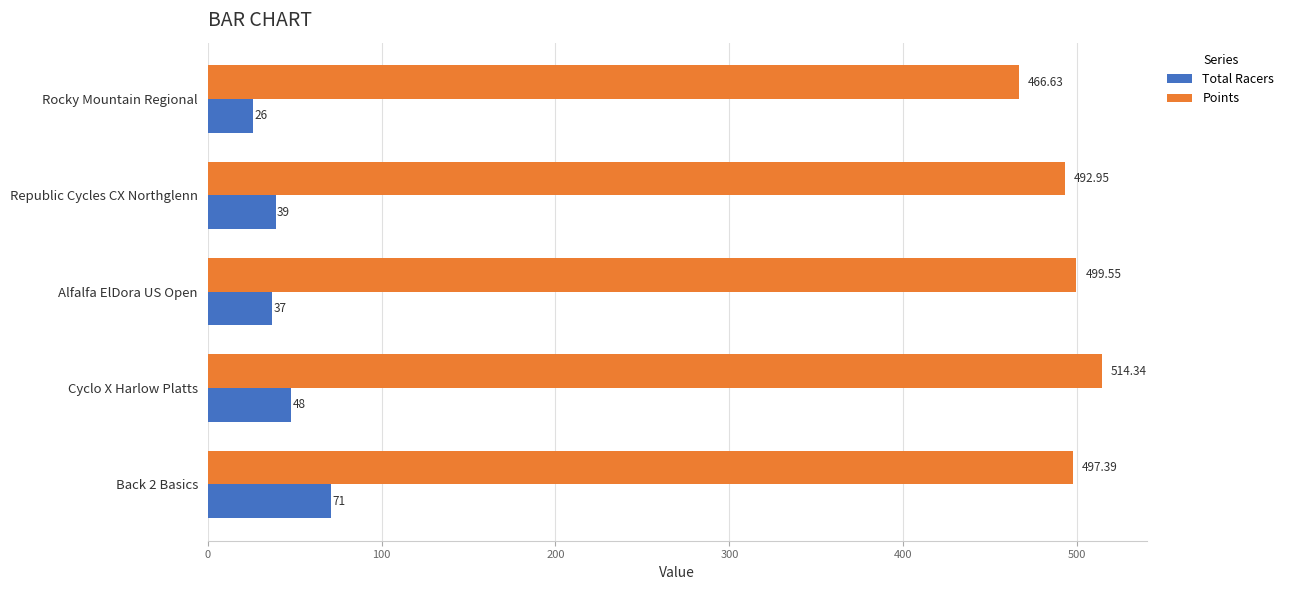

Which series changed the most between Back 2 Basics and Republic Cycles CX Northglenn?

Total Racers